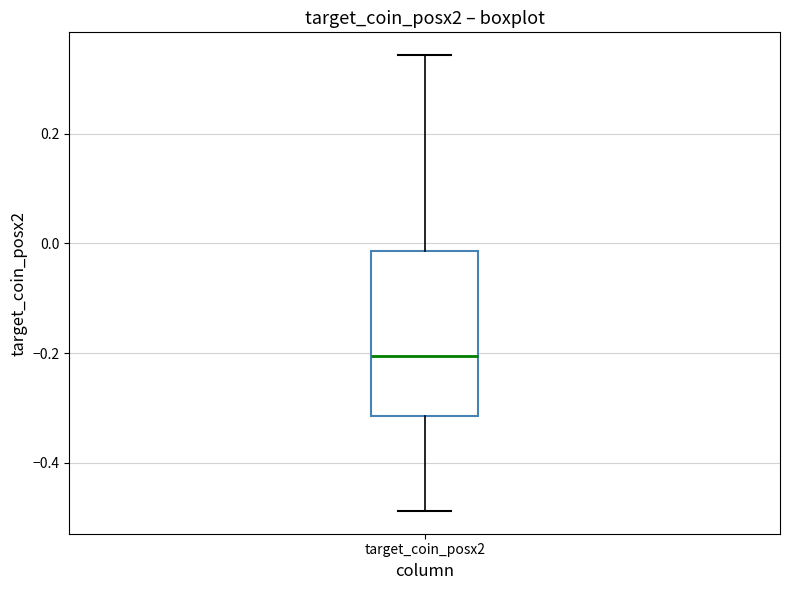

Read this box plot against the y-axis: the position of the median line, the range covered by the box, and the ends of both whiskers. The values are not printed on the chart, so give them approximately, as read against the axis.

median -0.20, box -0.32 to -0.02, whiskers -0.48 to 0.34